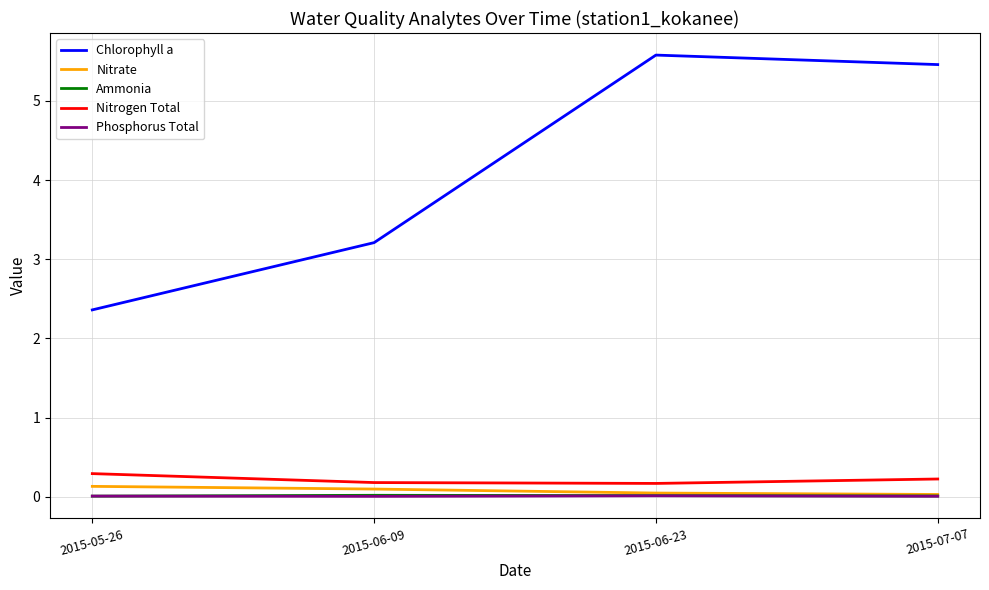

Which series has the largest total across all categories?

Chlorophyll a